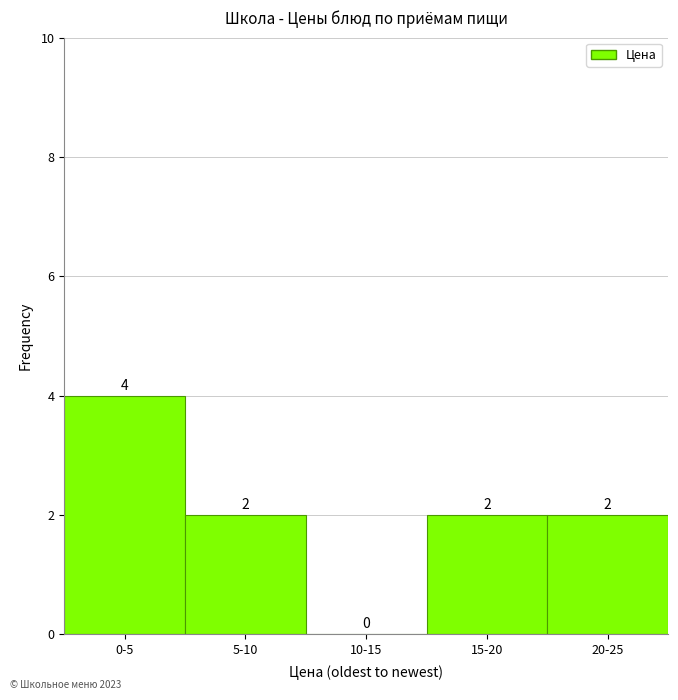

Reading left to right, what are all the values shown in this chart?

0-5=4	5-10=2	10-15=0	15-20=2	20-25=2